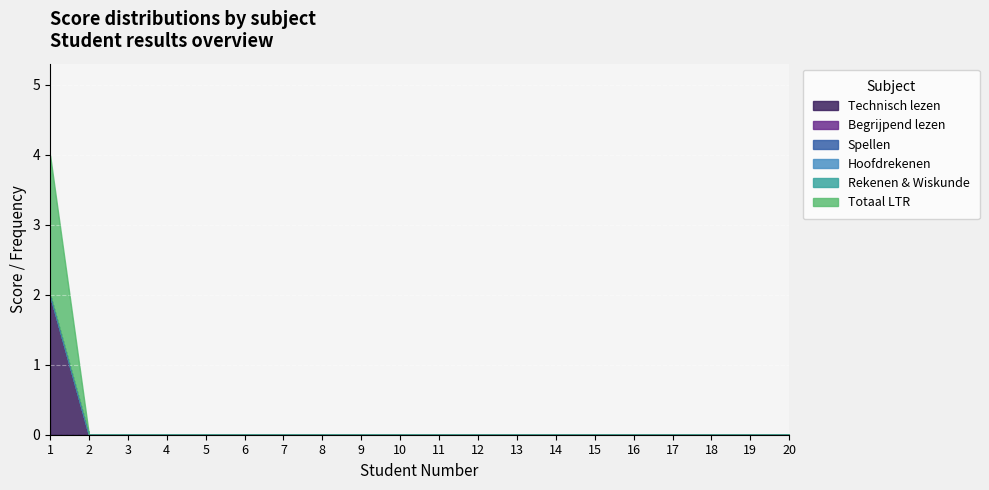

True or false: Hoofdrekenen and Technisch lezen cross at least once.

False